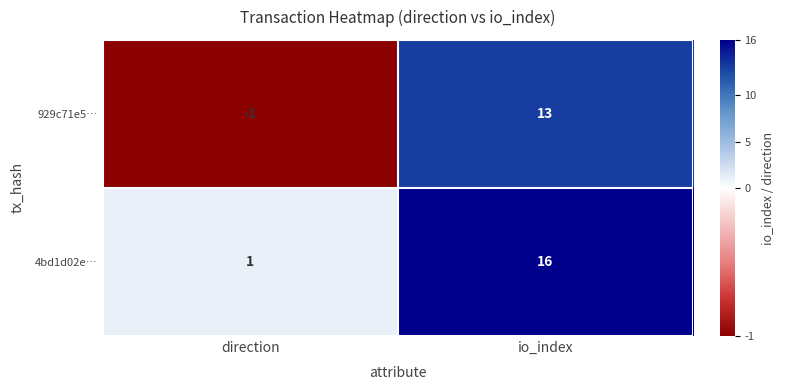

Which category has the lowest value in the 4bd1d02e… series?

direction